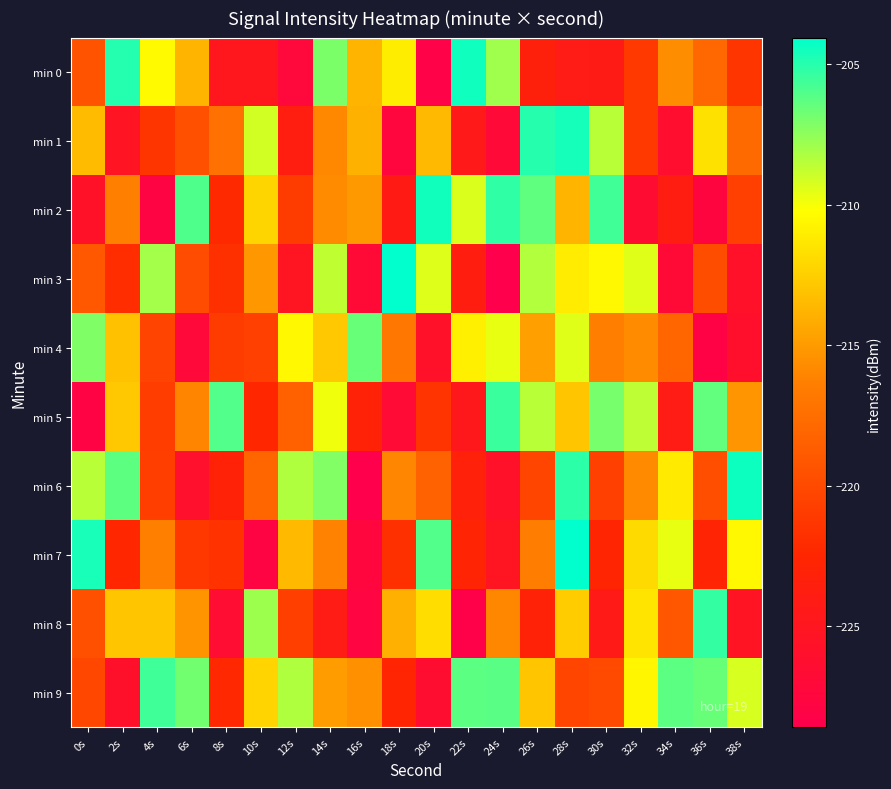

At how many categories does at least one series exceed -213?

20